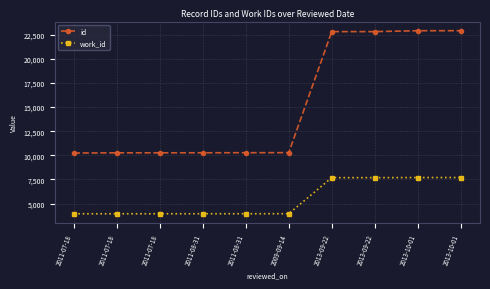

True or false: id has a value of 3258 at 2009-09-14.

False